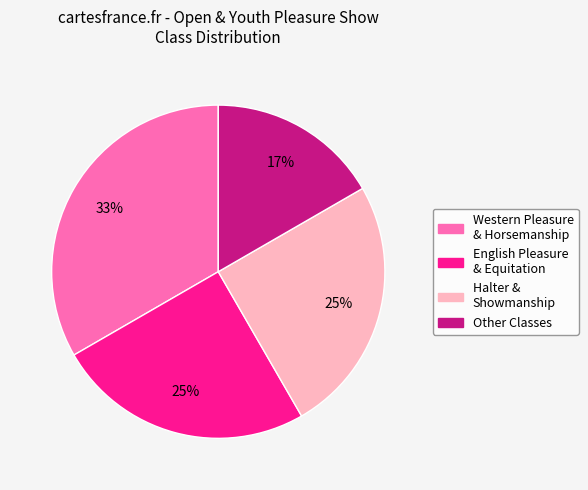

The Halter & Showmanship slice represents 17% of the pie. True or false?

False